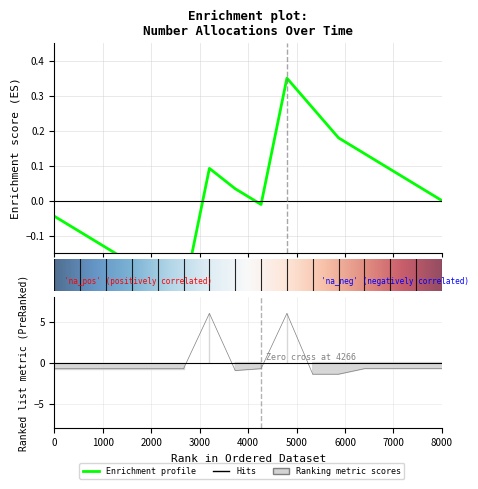

How many values exceed 0?

2